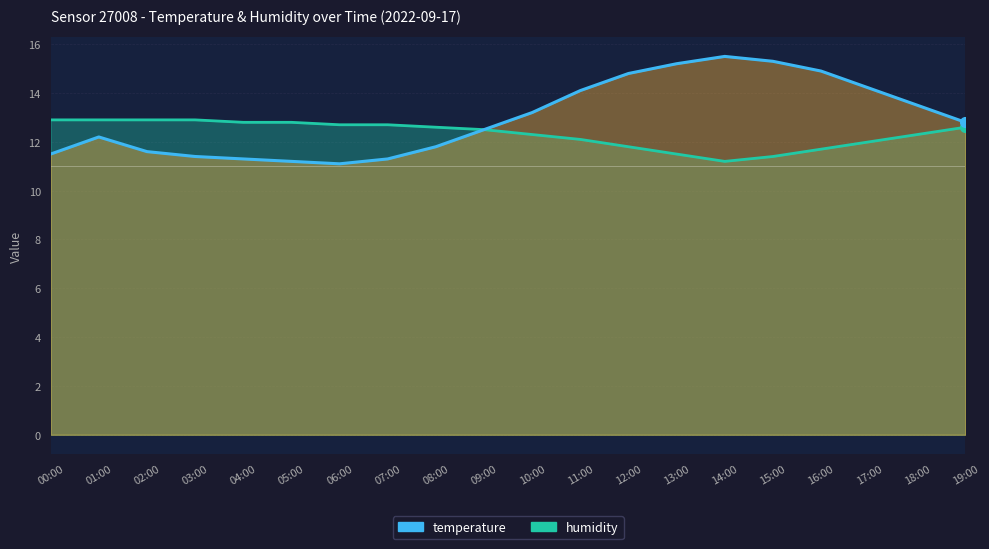

What position from the left is 17:00?

18